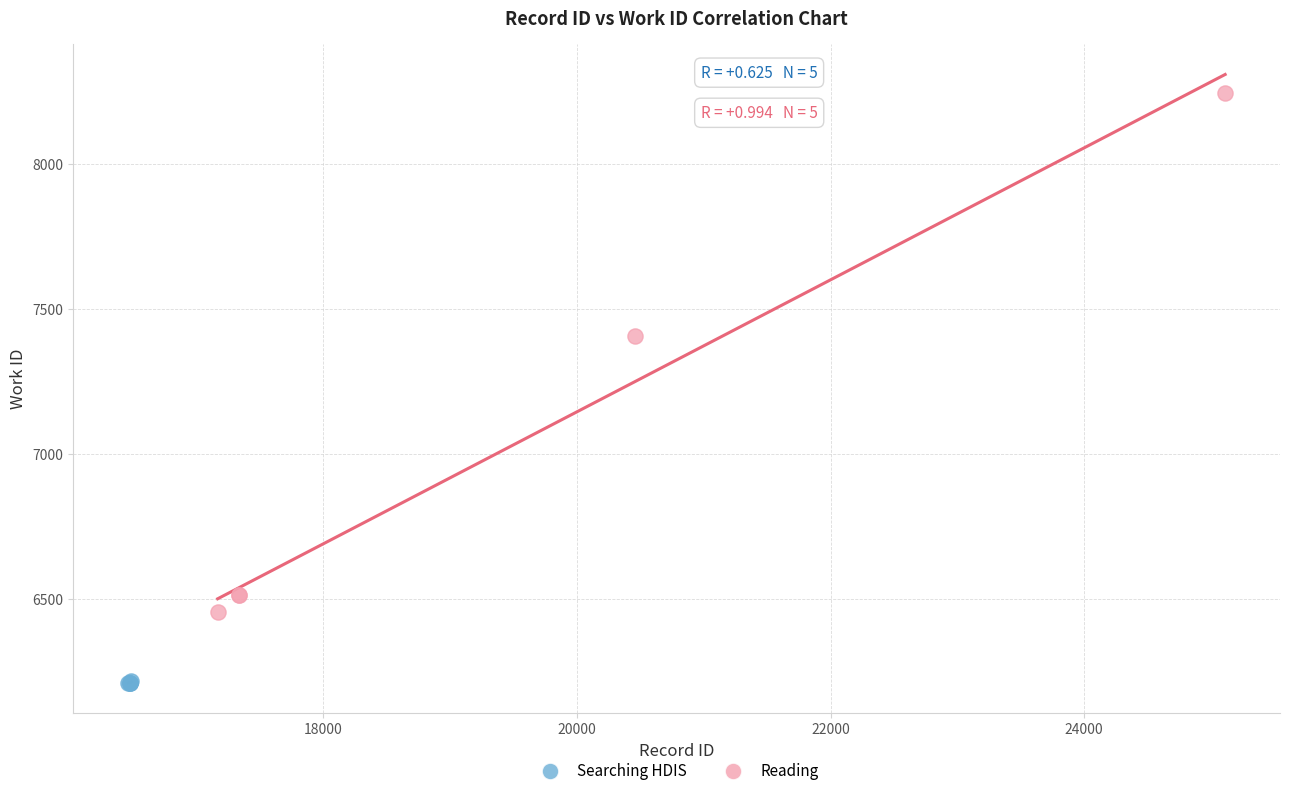

Which series contains the lowest Y value?

Searching HDIS